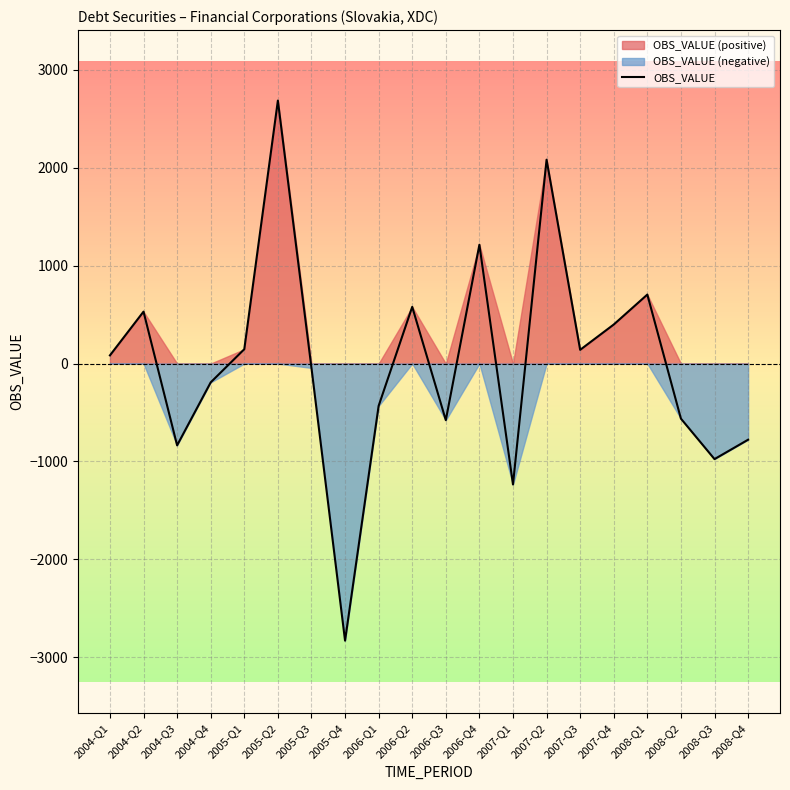

True or false: the data shows 278.0 at 2007-Q4.

False